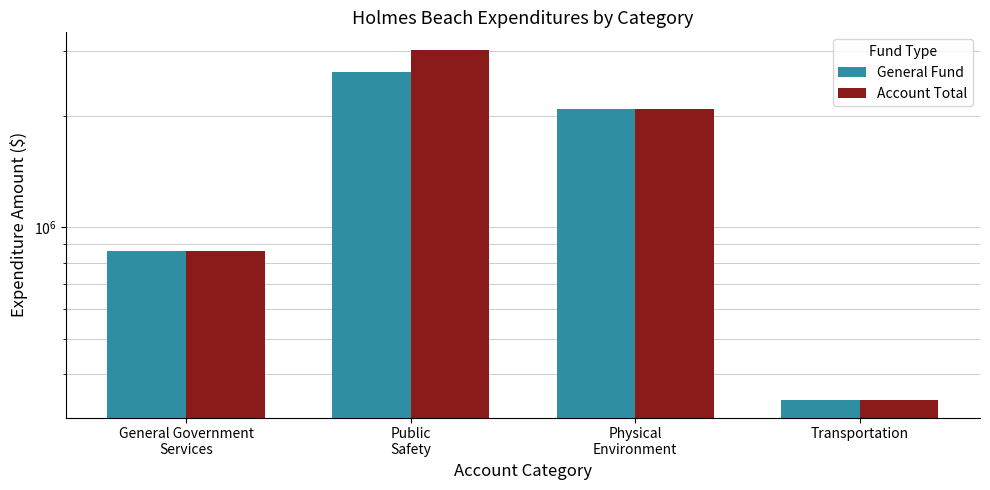

How many groups of bars are there?

4